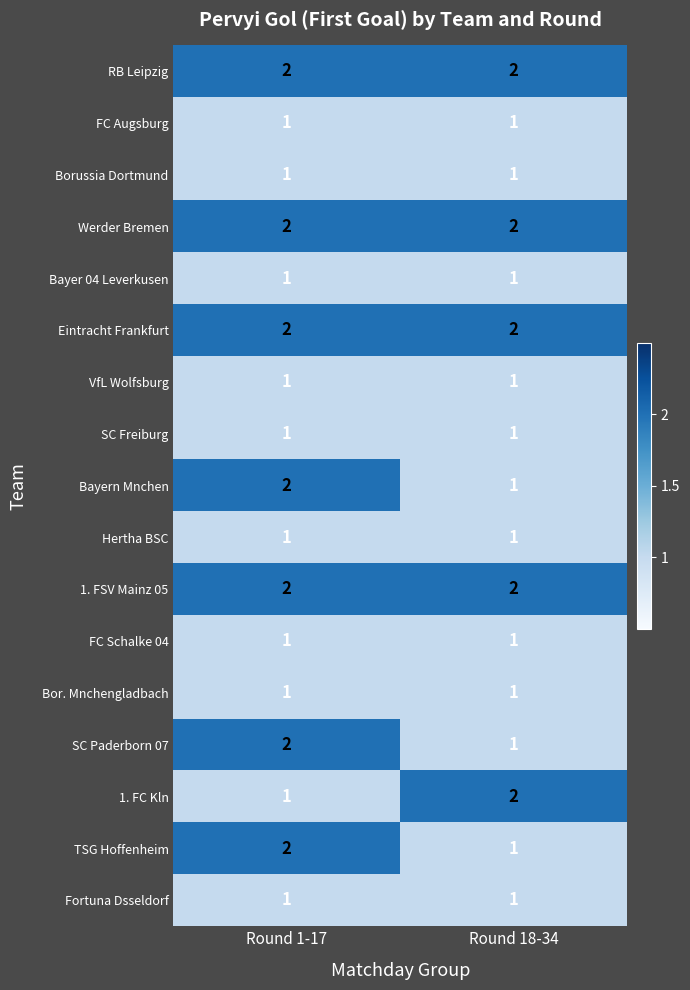

What is the sum of all SC Paderborn 07 values?

3